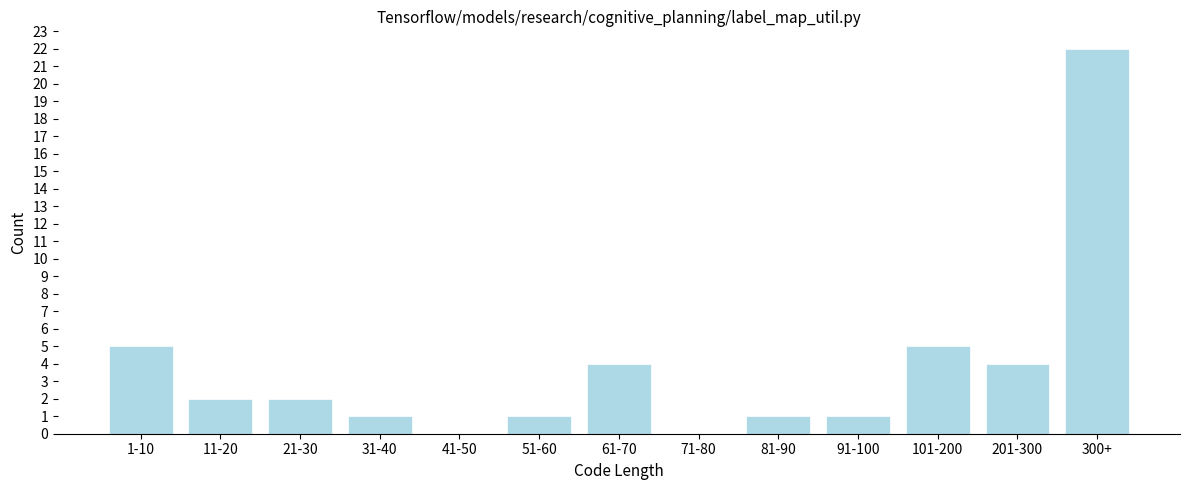

Reading left to right, what are all the values shown in this chart?

1-10=5	11-20=2	21-30=2	31-40=1	41-50=0	51-60=1	61-70=4	71-80=0	81-90=1	91-100=1	101-200=5	201-300=4	300+=22